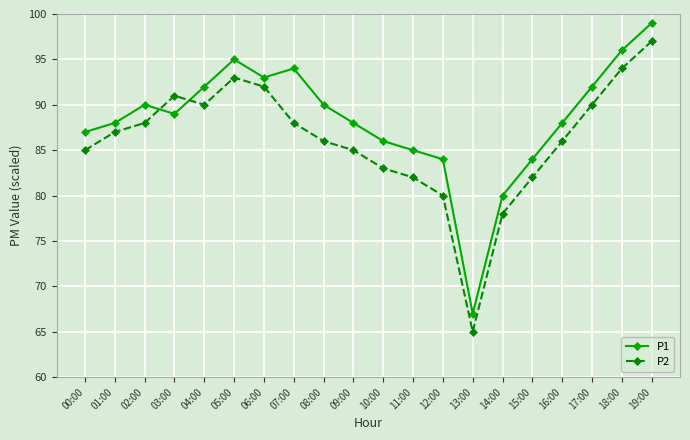

Is the value of P1 at 05:00 greater than the value of P2 at 16:00?

Yes